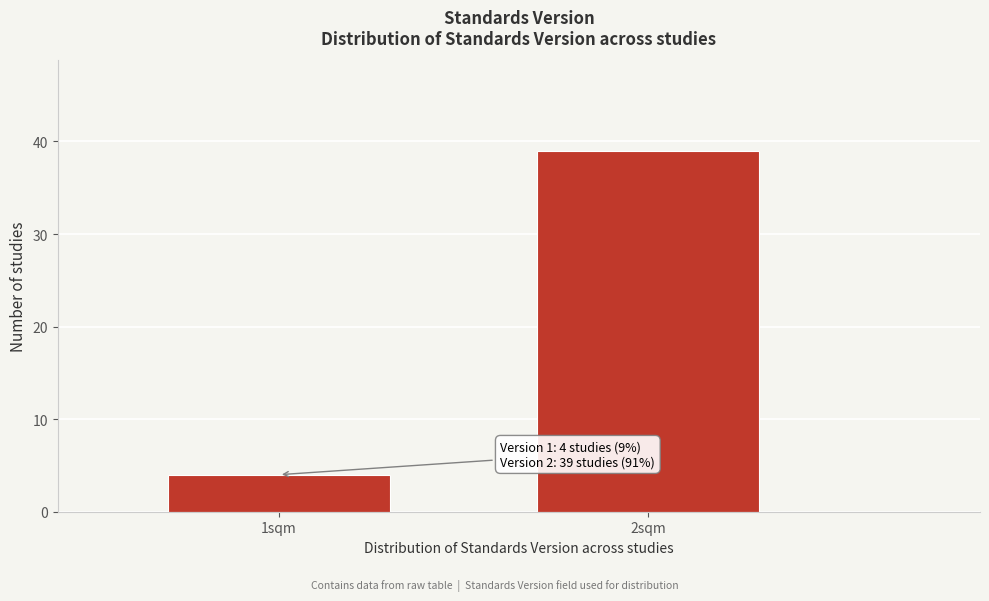

Reading left to right, transcribe all the data shown in this chart.

4	39